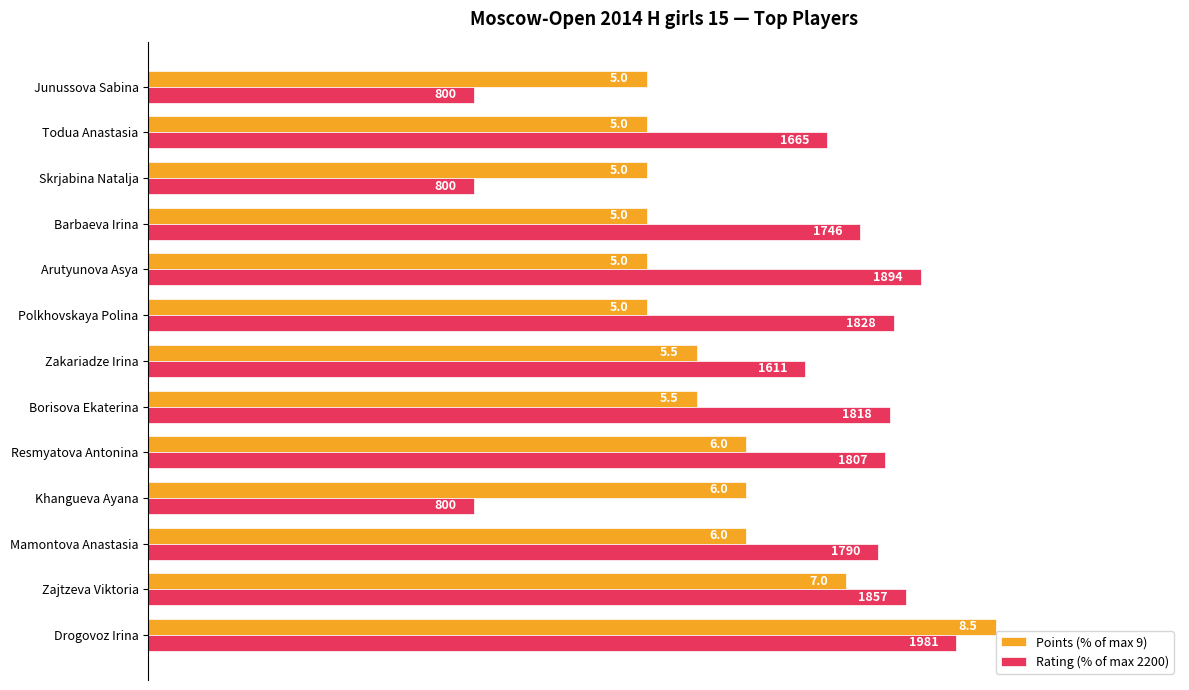

Are the bars horizontal?

Yes